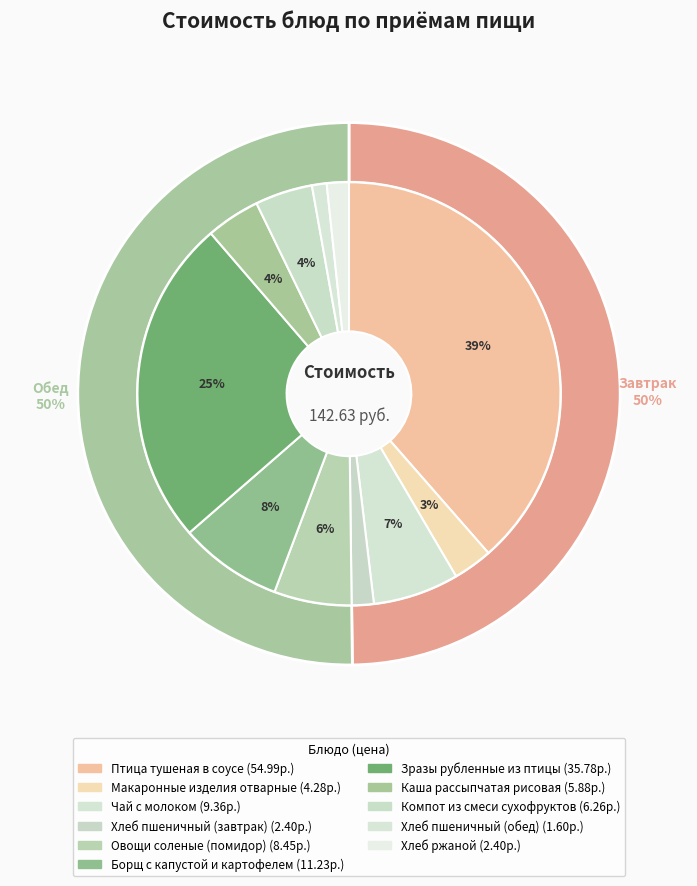

What is the largest slice in the pie chart?

Птица тушеная в соусе